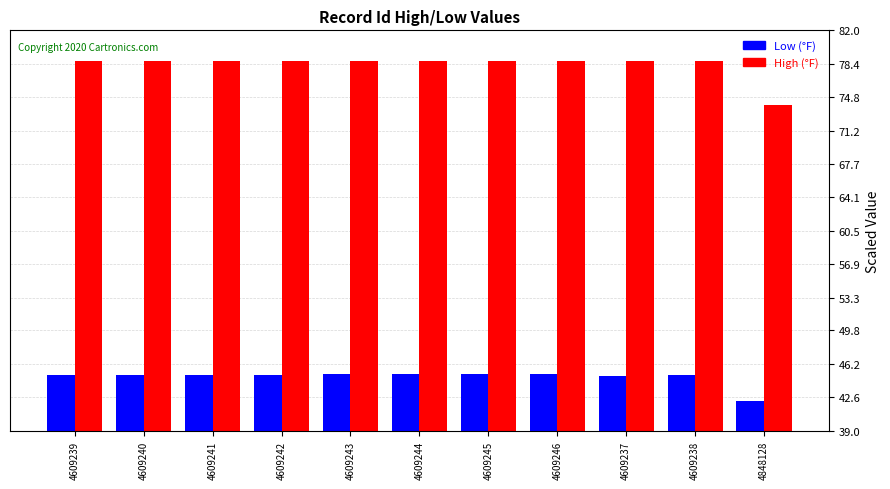

How many series are shown in this chart?

2